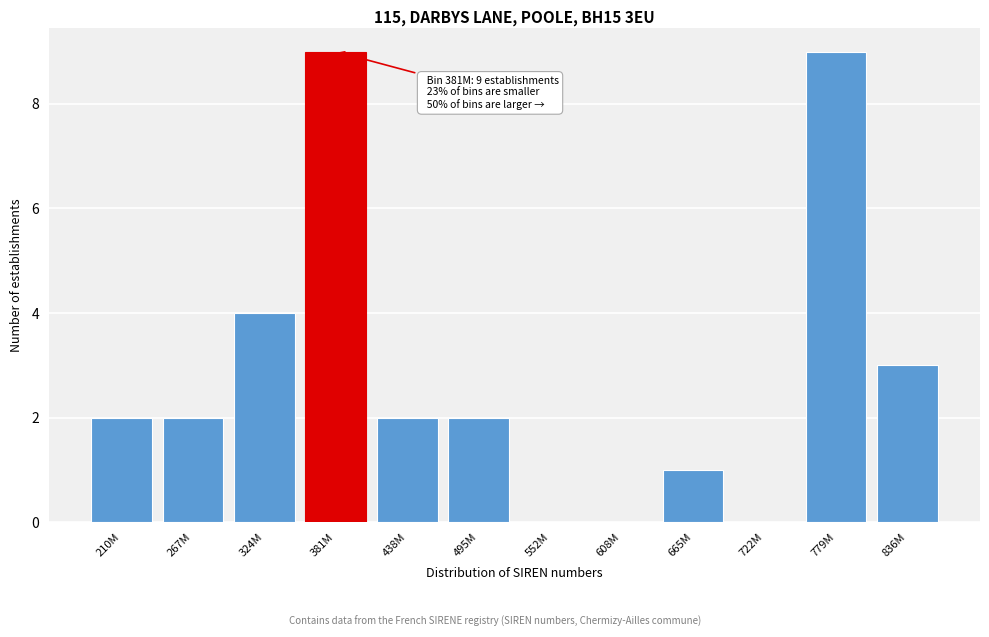

Reading left to right, what are all the values shown in this chart?

210M=2	267M=2	324M=4	381M=9	438M=2	495M=2	552M=0	608M=0	665M=1	722M=0	779M=9	836M=3